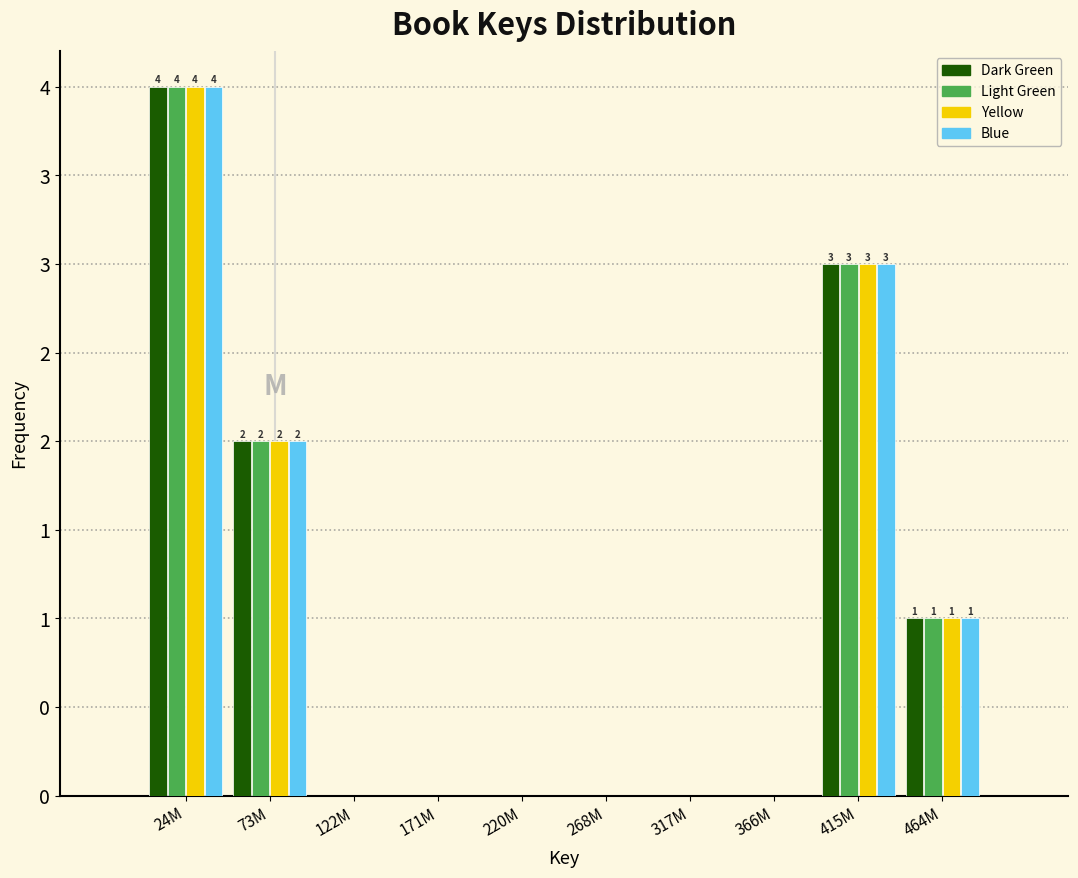

Does the chart contain stacked bars?

No